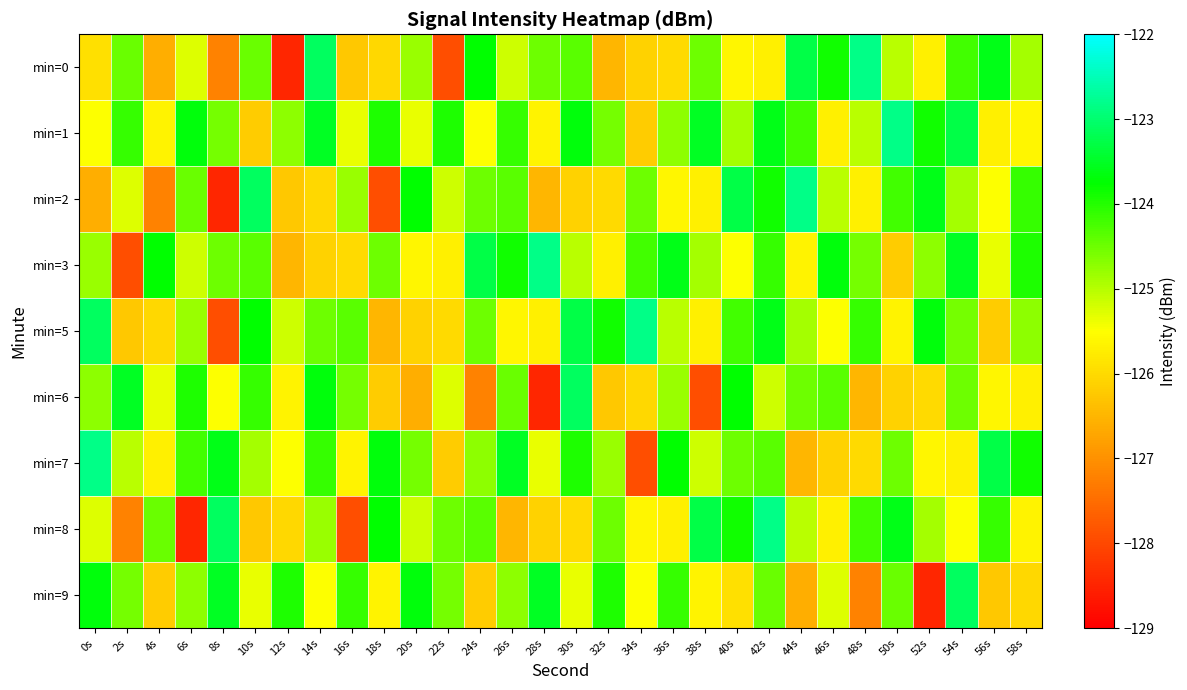

Between 26s and 30s, which series saw the biggest shift?

min=5